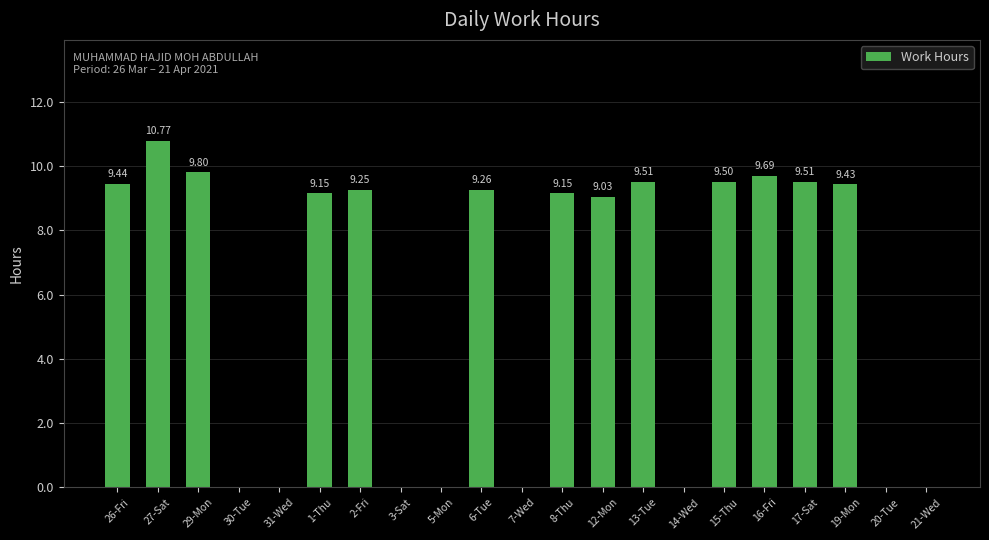

How many distinct data groups are displayed?

1